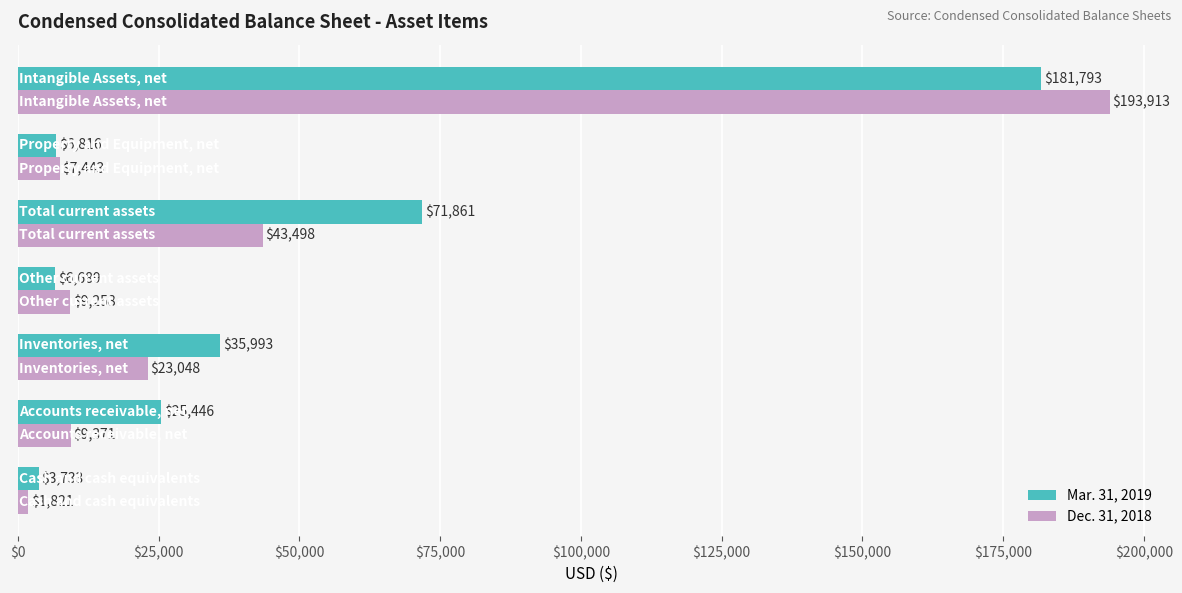

What is the maximum value for Mar. 31, 2019?

181793